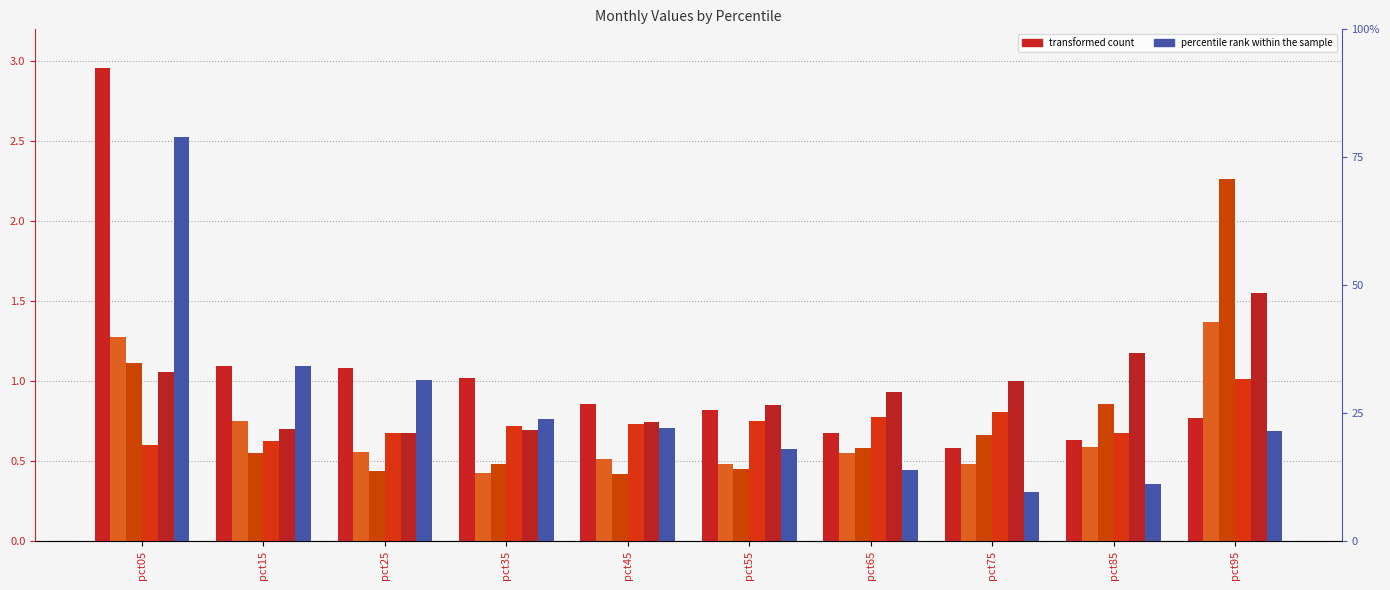

Which series changed the most between pct15 and pct25?

Feb